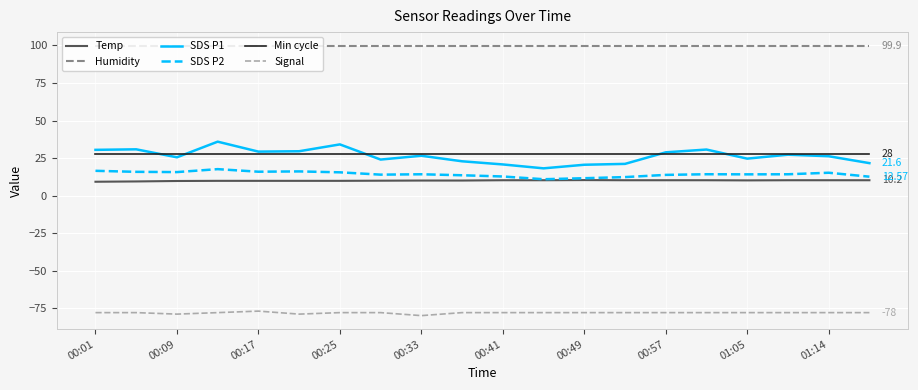

Which series has the largest total across all categories?

Humidity